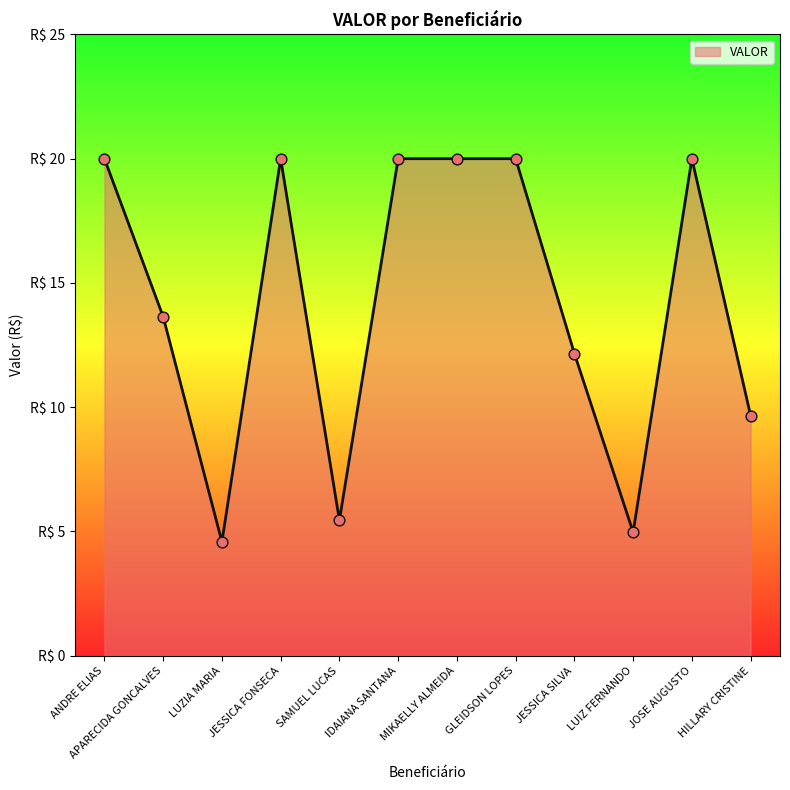

Between LUIZ FERNANDO and JOSE AUGUSTO, which is larger?

JOSE AUGUSTO